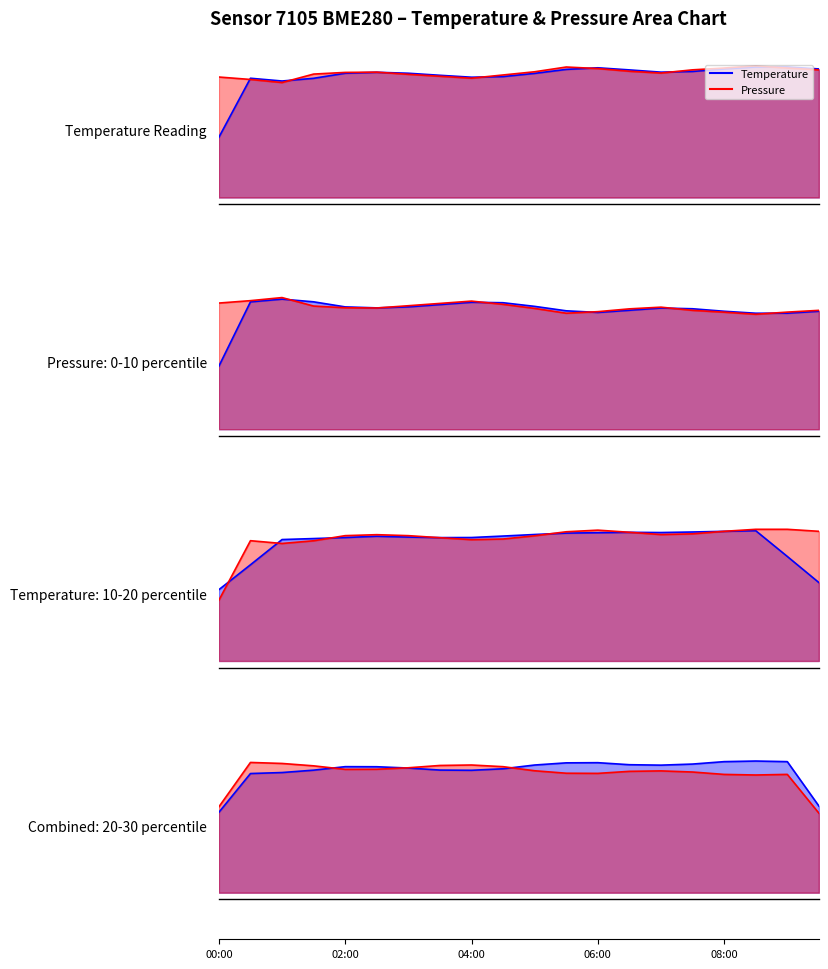

The value of Original at 0.4 is 3.1. True or false?

False